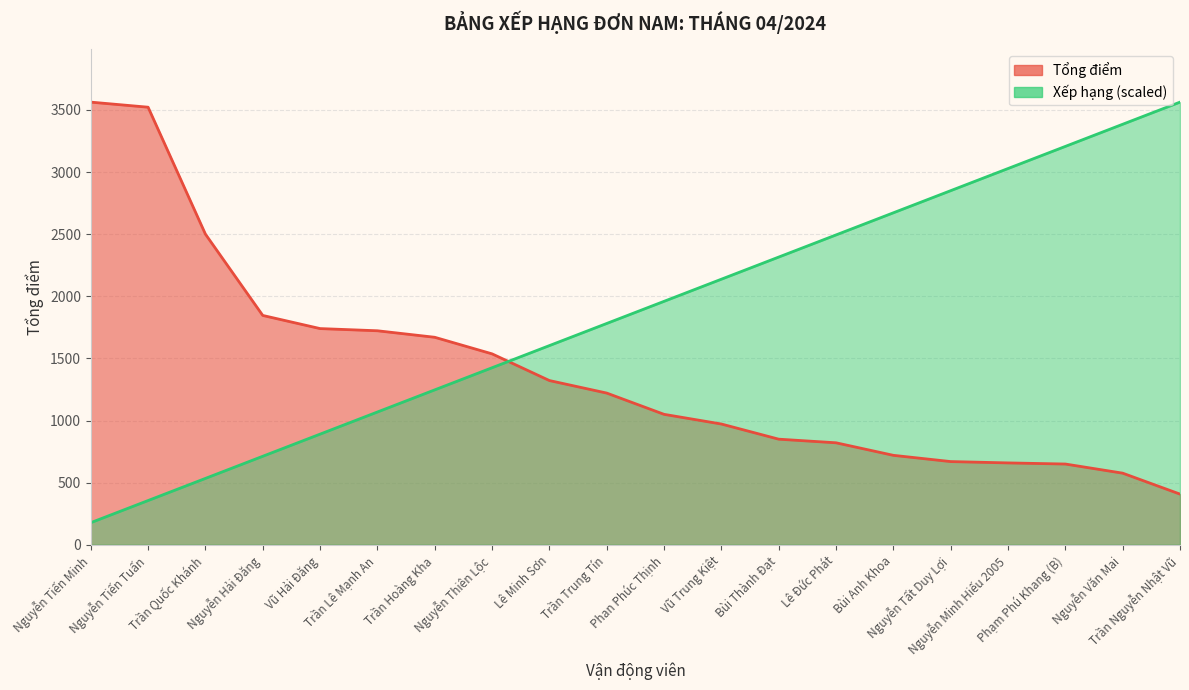

What position from the right is Nguyễn Tất Duy Lợi?

5